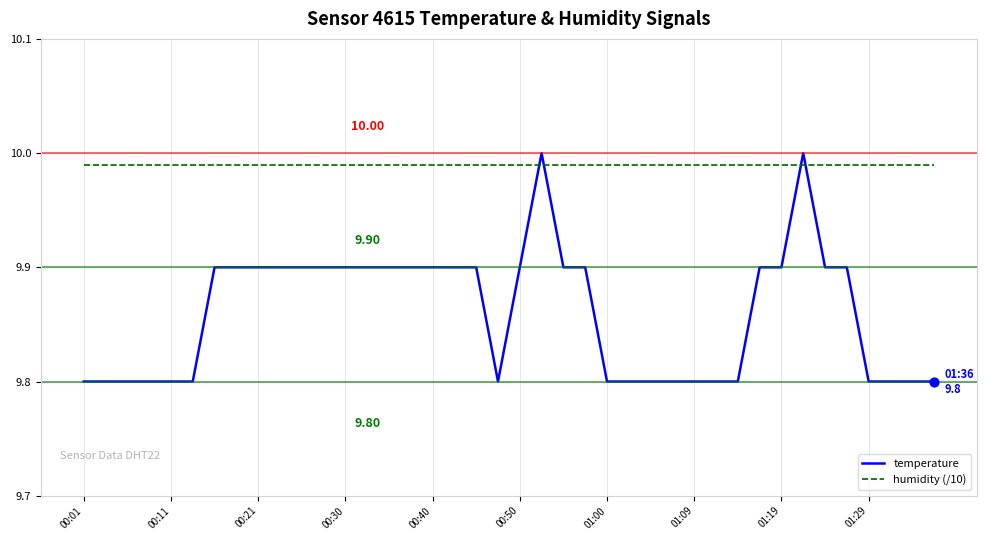

Which series has the largest range (max minus min)?

temperature